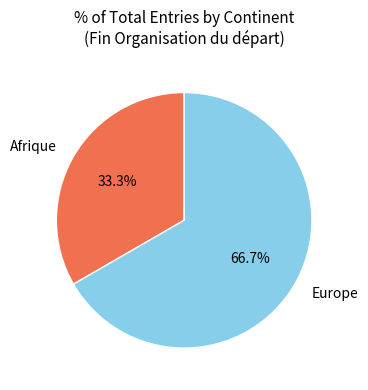

Which slice is the smallest?

Afrique